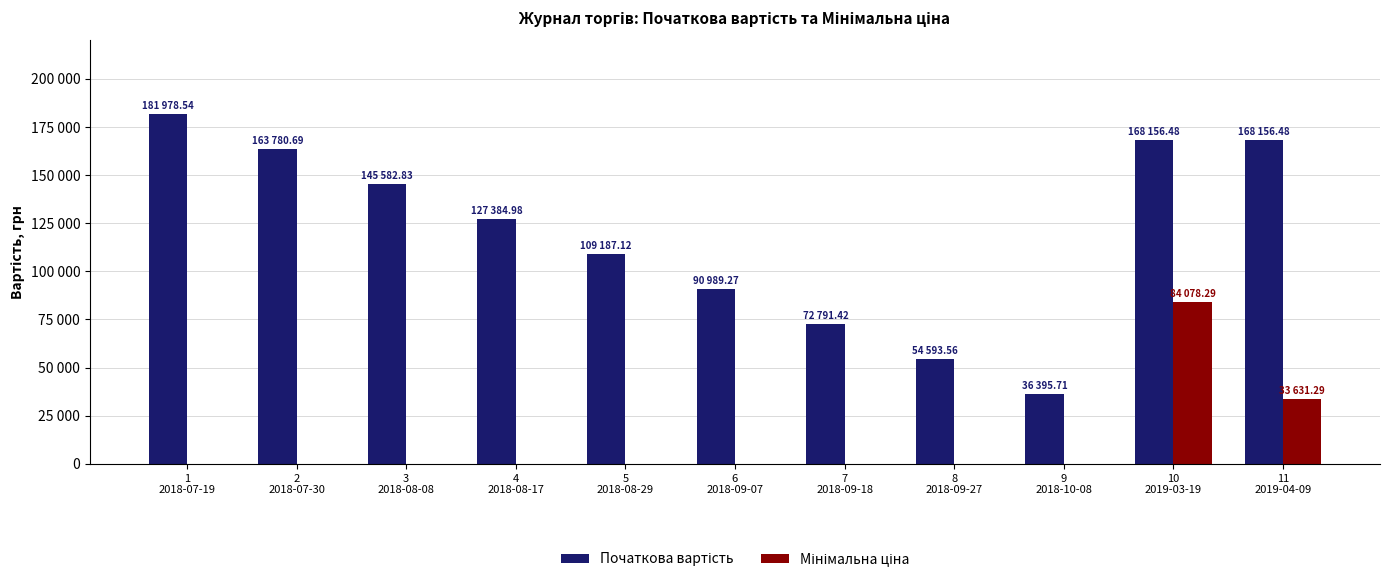

Are the bars grouped side by side (vs. stacked)?

Yes